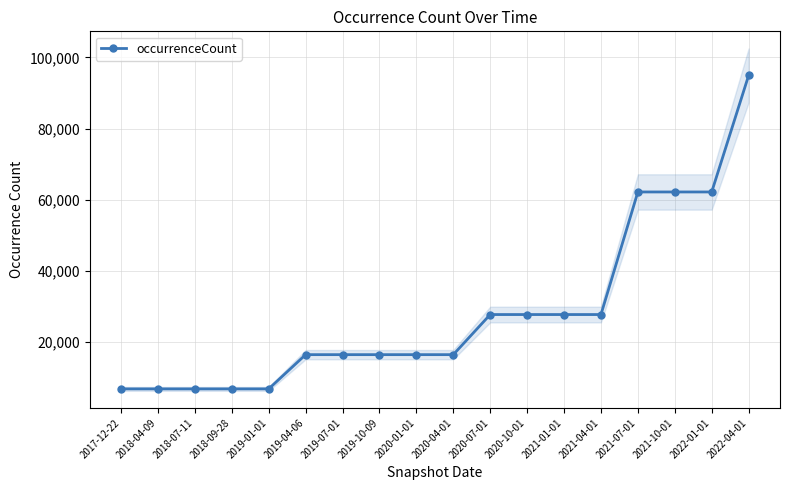

How many series are shown in this chart?

1